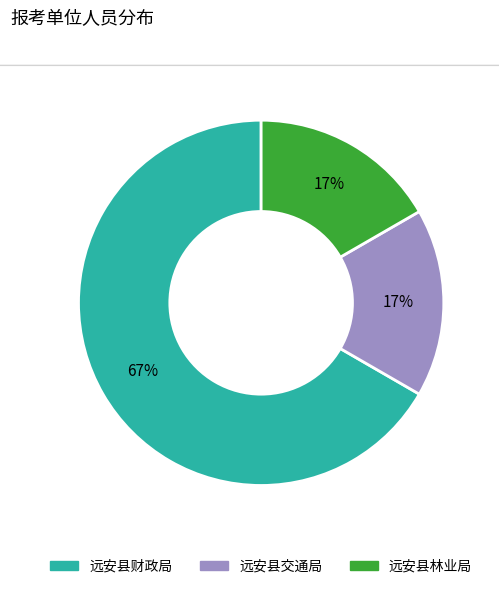

To the nearest percent, what percentage of the pie is 远安县林业局?

17%